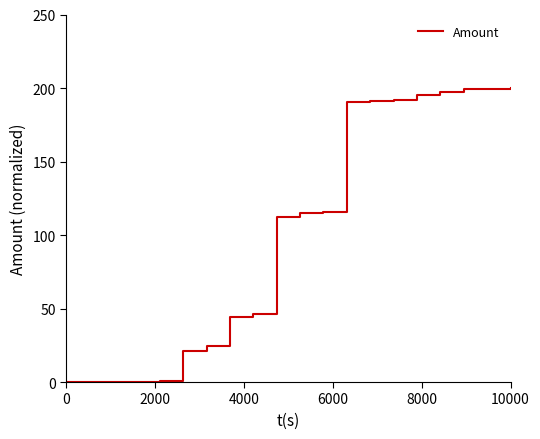

What is the greatest value displayed?

200.0